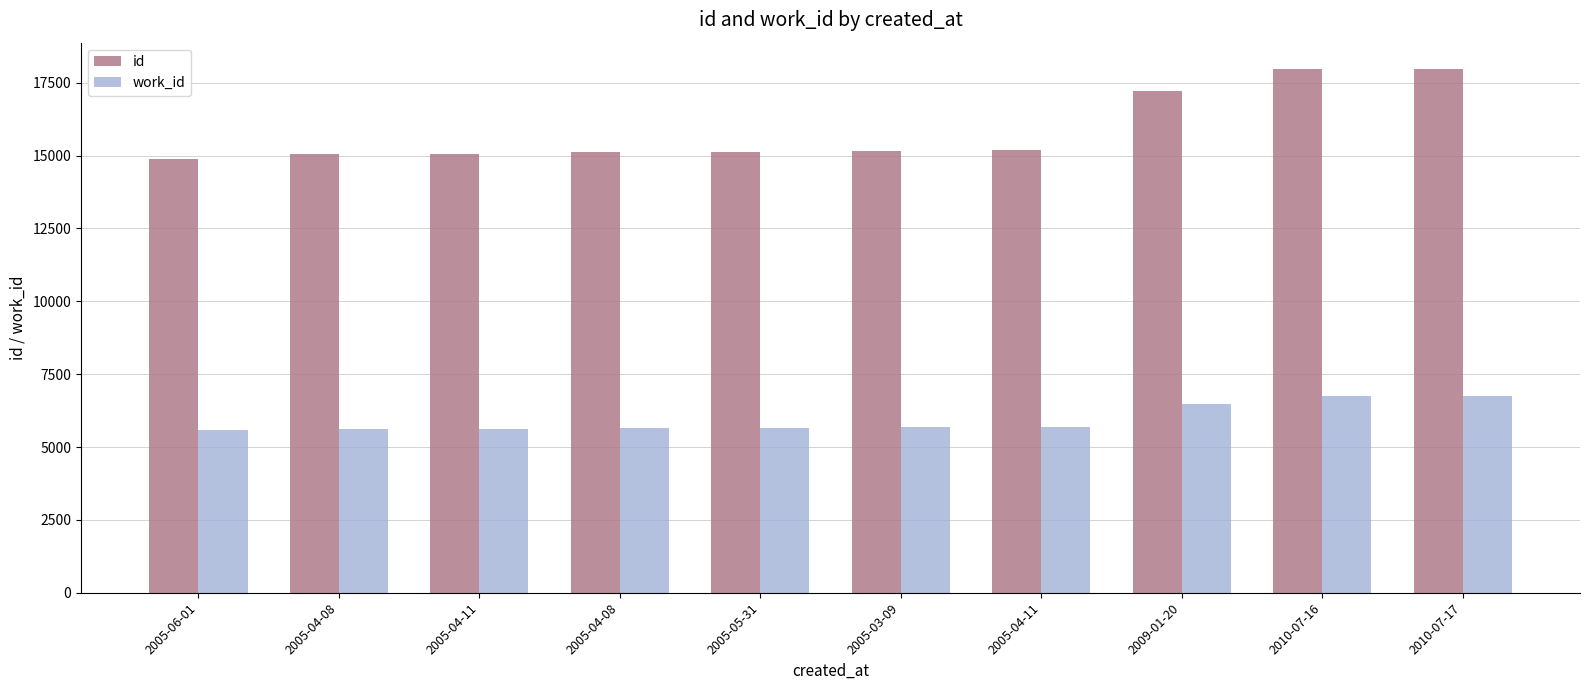

How many groups of bars are there?

10